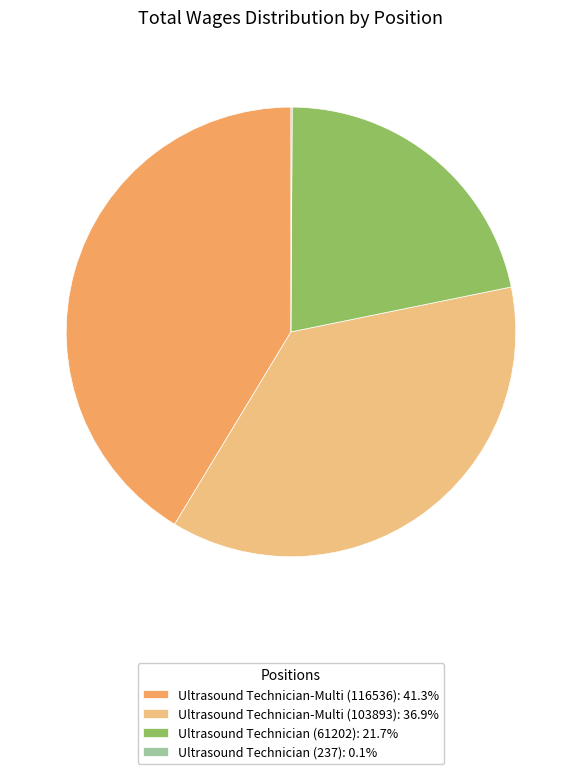

What is the ratio of the value at Ultrasound Technician-Multi (103893): 36.9% to the value at Ultrasound Technician-Multi (116536): 41.3%?

0.9